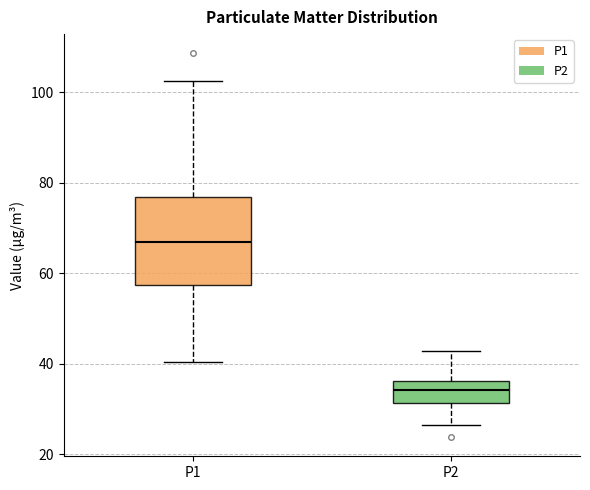

Reading left to right, transcribe this box plot: for each box, give where its median line is, the range the box spans, and where its two whiskers end, as read against the y-axis. The values are not printed on the chart, so give them approximately, as read against the axis.

P1: median 66, box 58 to 76, whiskers 40 to 102
P2: median 34, box 32 to 36, whiskers 26 to 42